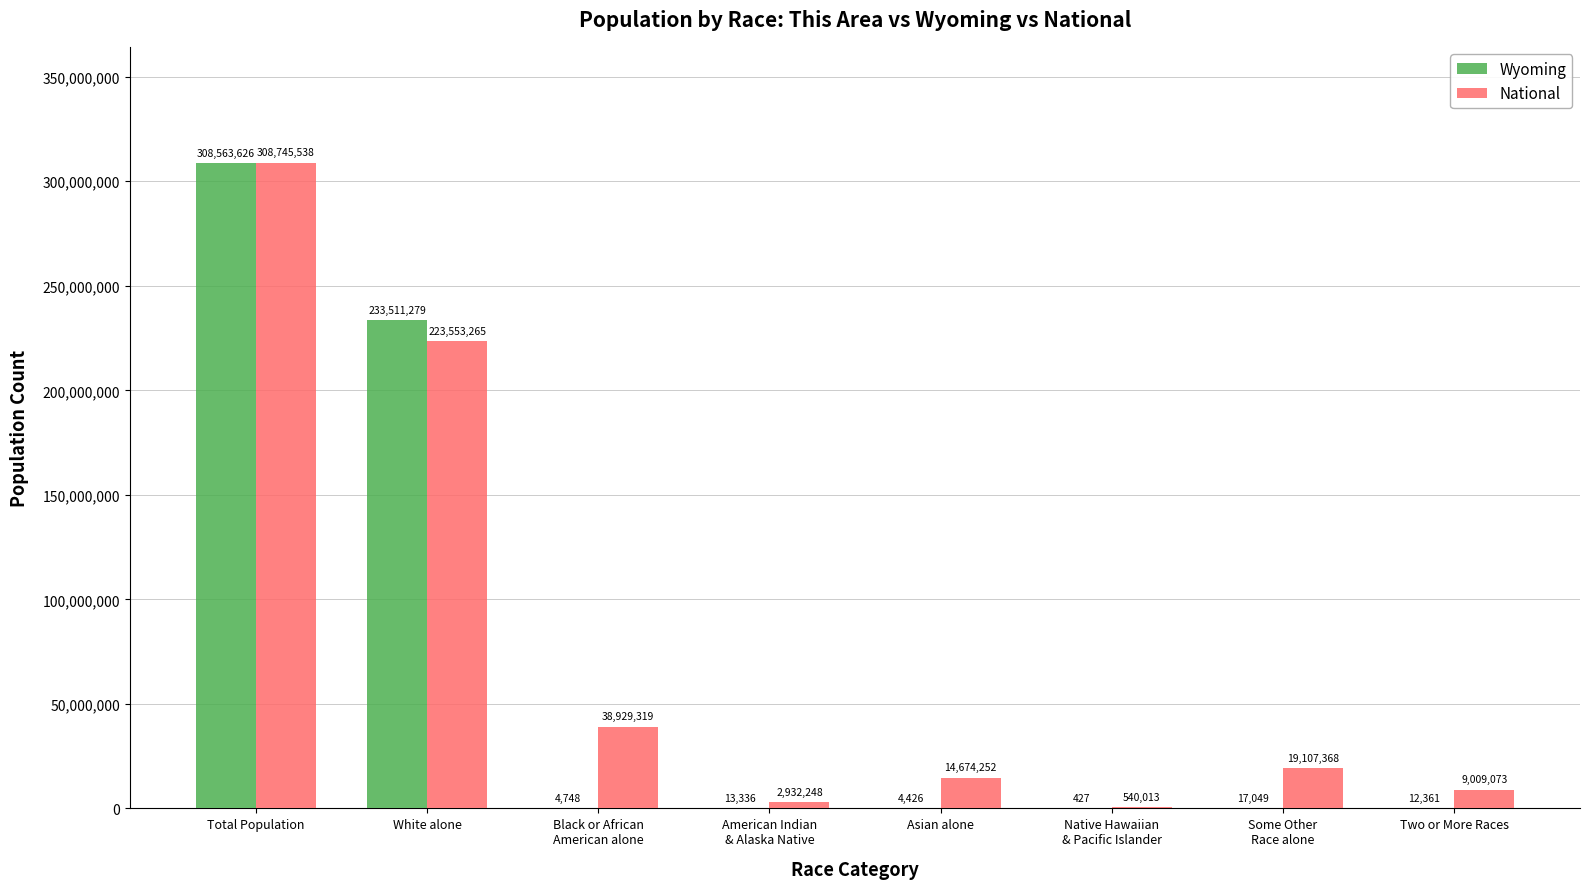

Is it true that National equals 9009073 at Two or More Races?

True